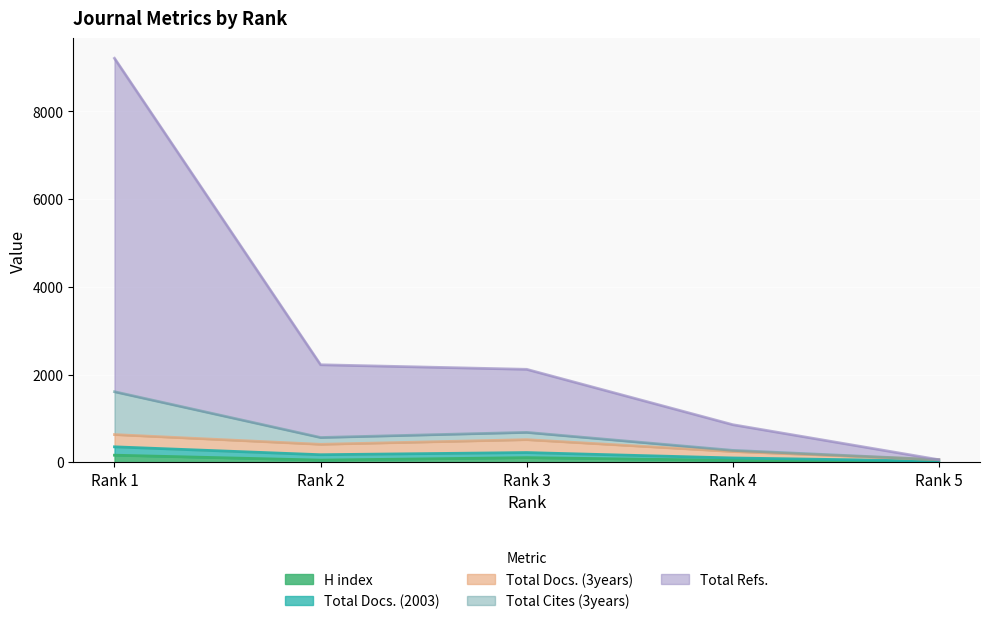

What is the value of the Total Refs. point at the 4th from the left?

856